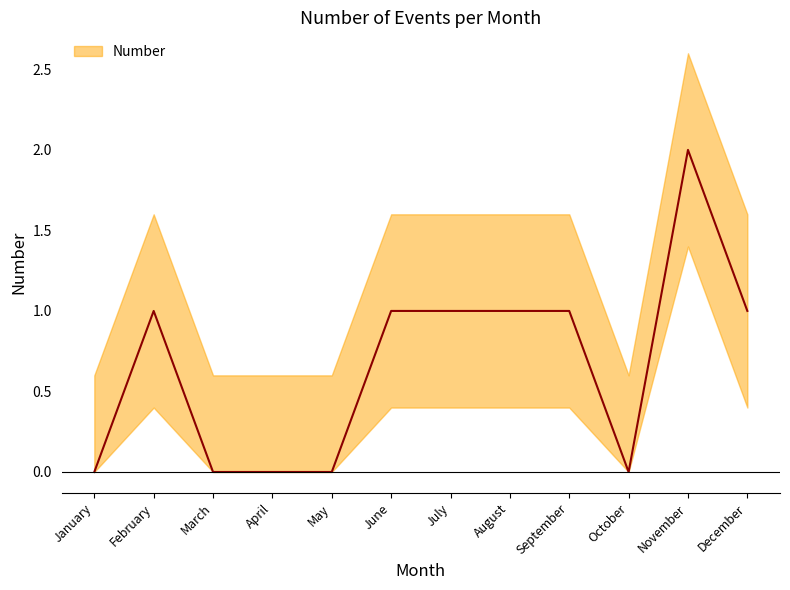

At which label is the value closest to 1?

February